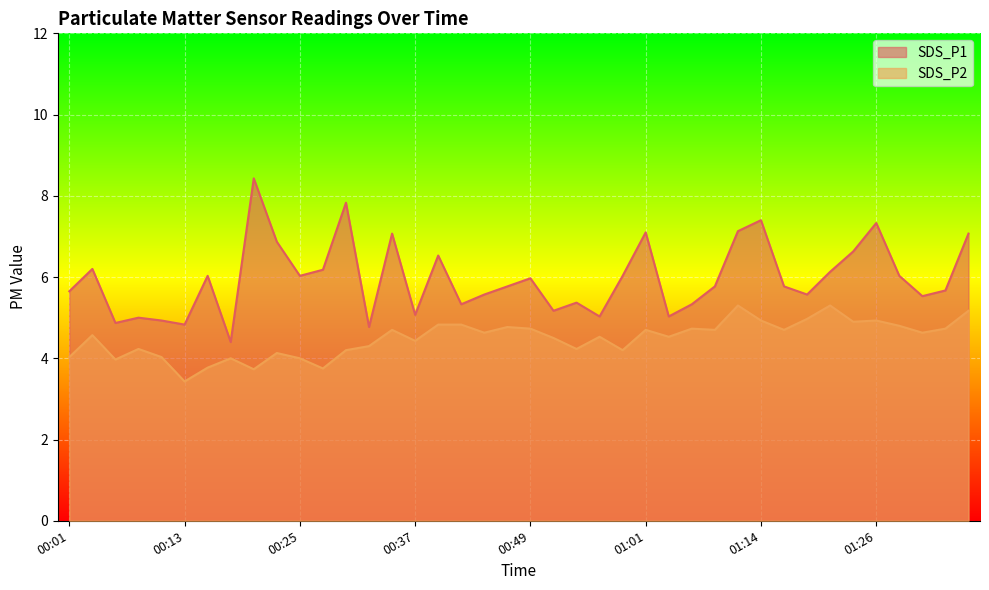

What is the average value of the SDS_P1 series?

6.0